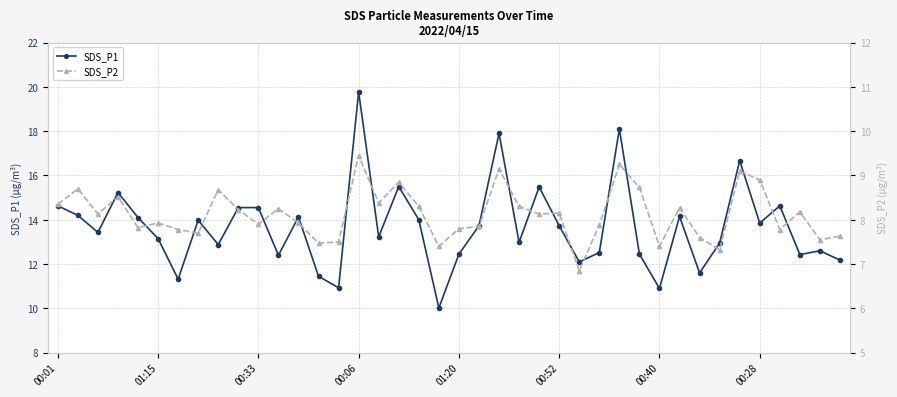

List the series in order of their overall mean, highest first.

SDS_P1, SDS_P2